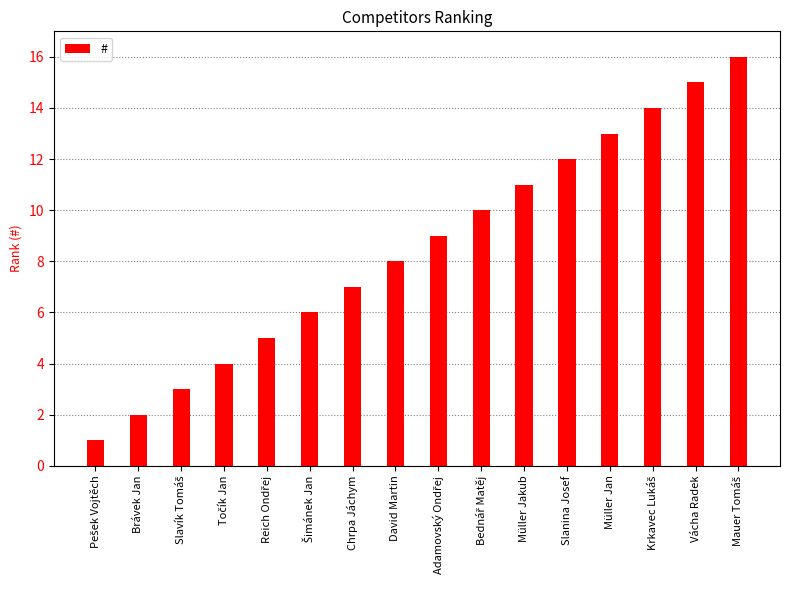

What is the greatest value displayed?

16